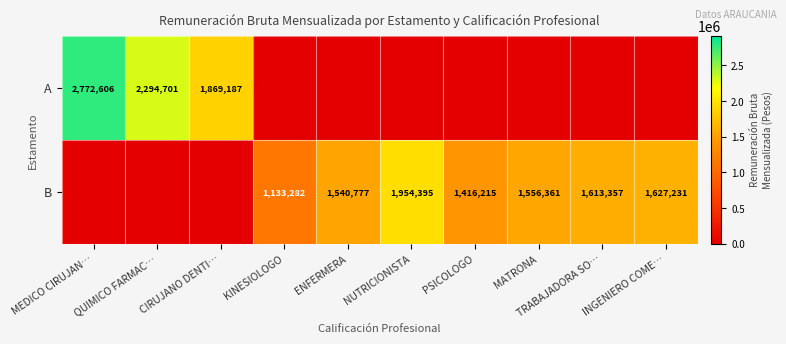

The A series shows 1869187 at CIRUJANO DENTI…. True or false?

True